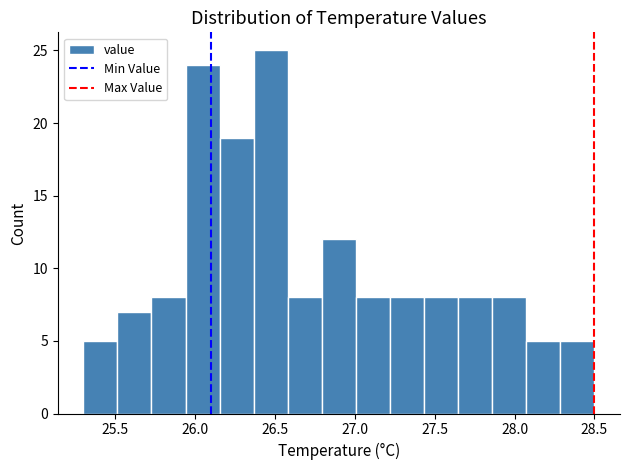

Reading left to right, list every bar in this chart as the range it spans on the x-axis followed by its height. Neither the bar edges nor the heights are printed on the chart, so give them approximately, as read against the axes.

25.30 to 25.50: 5
25.50 to 25.75: 7
25.75 to 25.95: 8
25.95 to 26.15: 24
26.15 to 26.35: 19
26.35 to 26.60: 25
26.60 to 26.80: 8
26.80 to 27.00: 12
27.00 to 27.20: 8
27.20 to 27.45: 8
27.45 to 27.65: 8
27.65 to 27.85: 8
27.85 to 28.05: 8
28.05 to 28.30: 5
28.30 to 28.50: 5